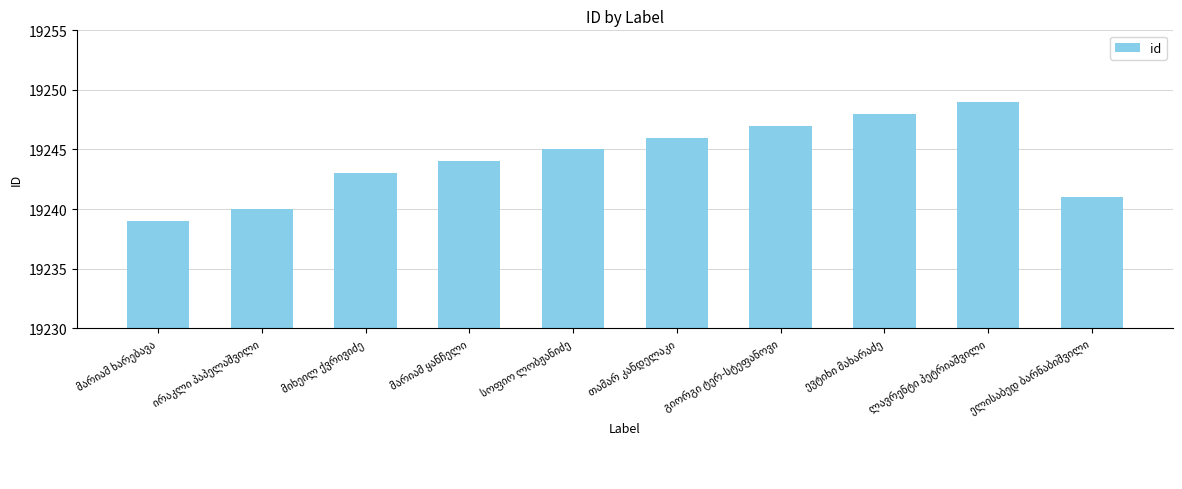

How many values are below 19245?

5